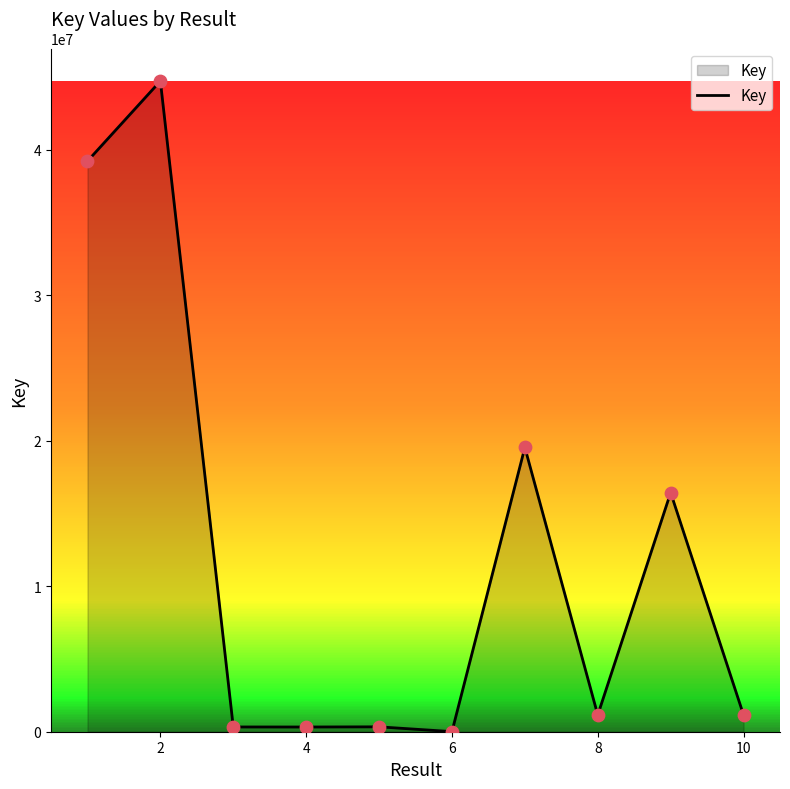

What is the greatest value displayed?

44717132